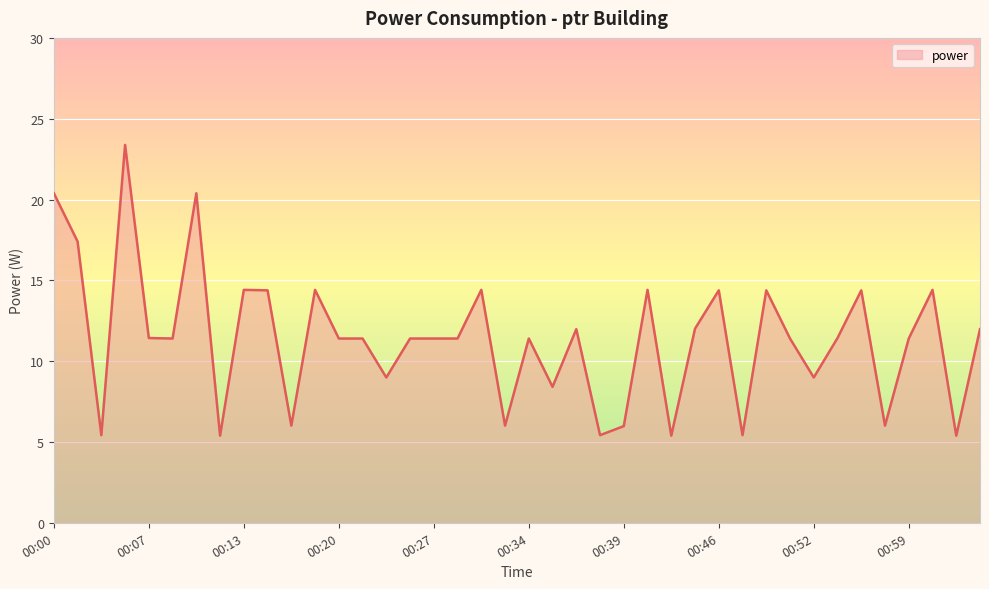

What is the greatest value displayed?

23.4